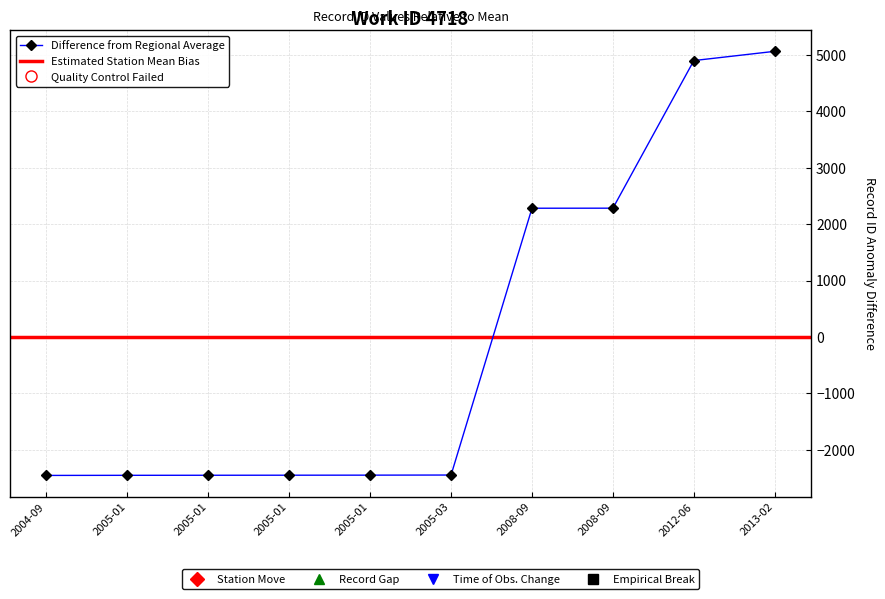

Reading right to left, transcribe all the data shown in this chart.

5065.7	4901.7	2283.7	2282.7	-2449.3	-2451.3	-2452.3	-2453.3	-2454.3	-2456.3